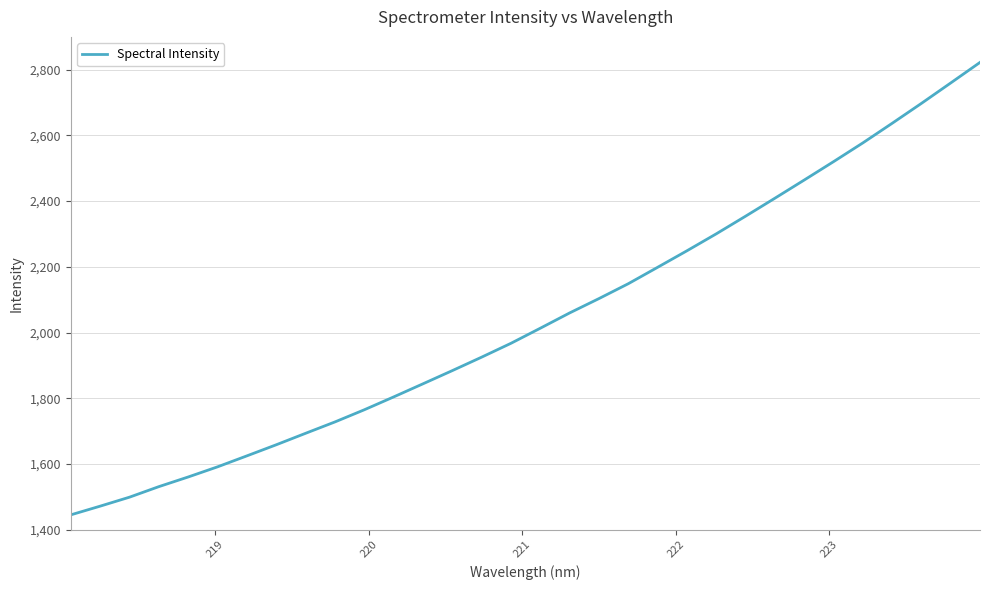

What is the maximum value shown in the chart?

2822.3